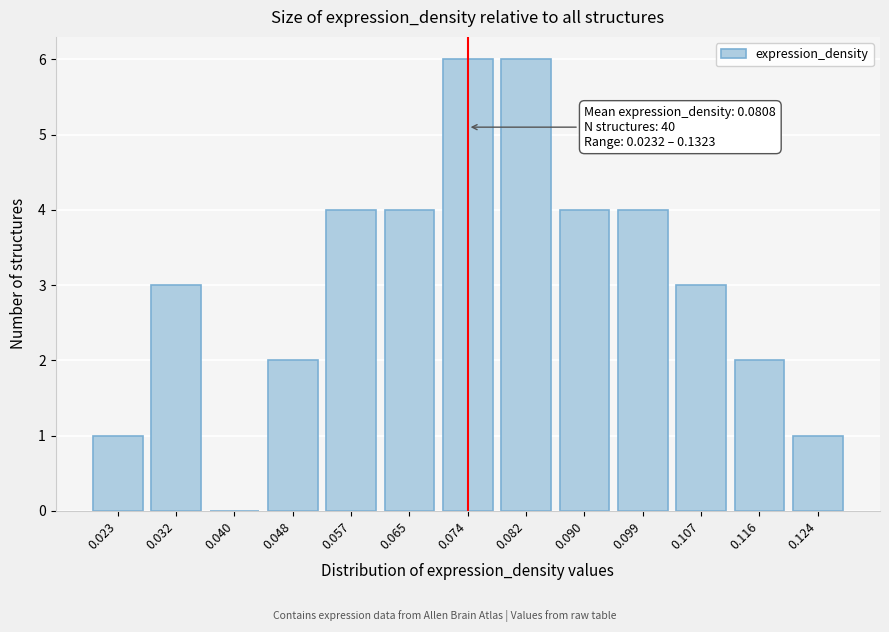

Reading left to right, transcribe all the data shown in this chart.

0.023=1	0.032=3	0.040=0	0.048=2	0.057=4	0.065=4	0.074=6	0.082=6	0.090=4	0.099=4	0.107=3	0.116=2	0.124=1